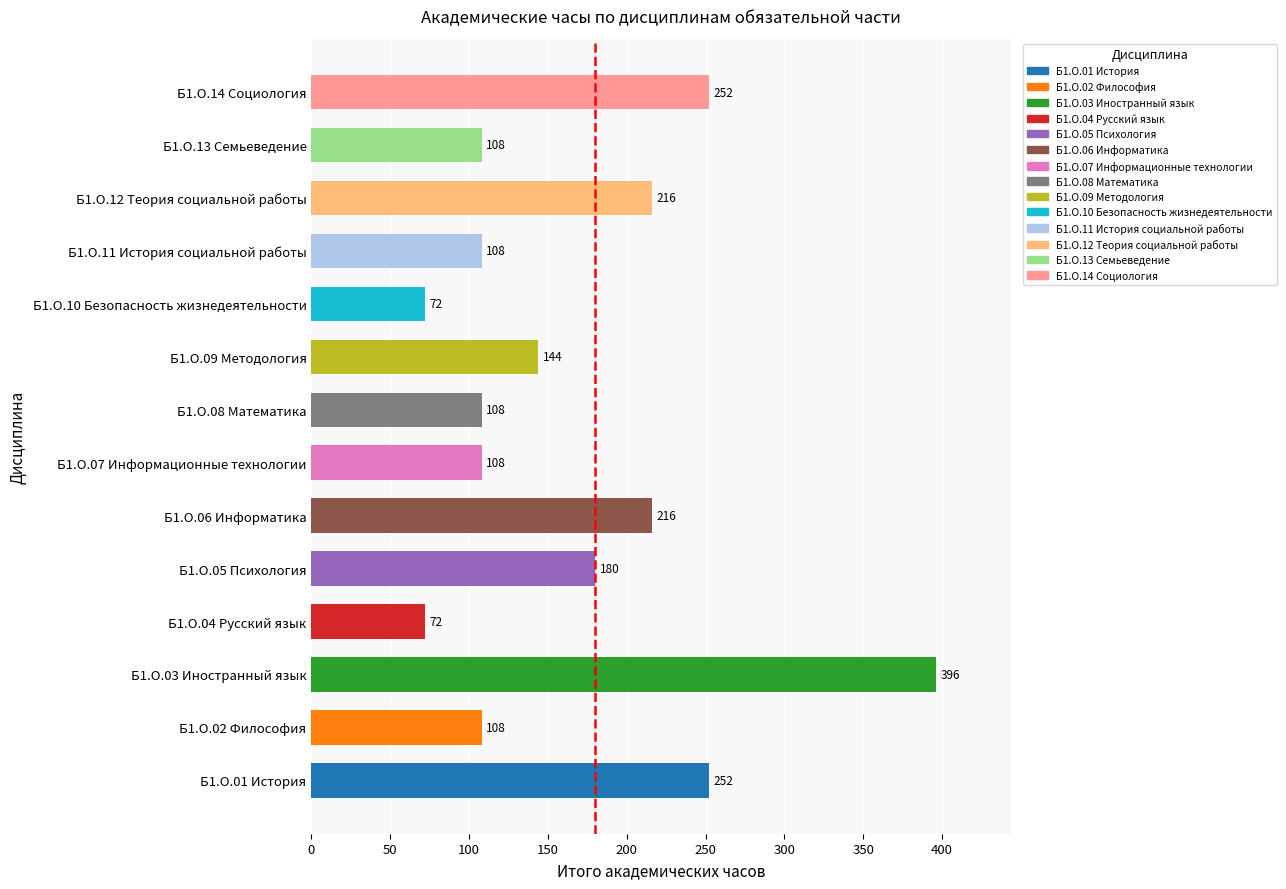

Between Б1.О.01 История and Б1.О.06 Информатика, which is larger?

Б1.О.01 История